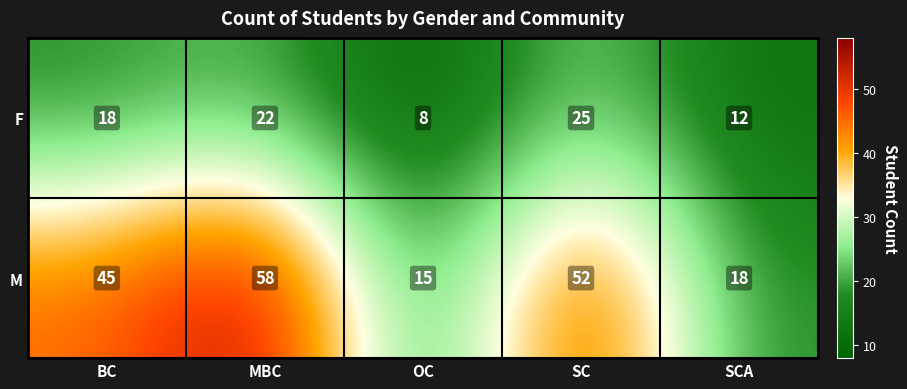

Where is M nearest to the value 36?

BC